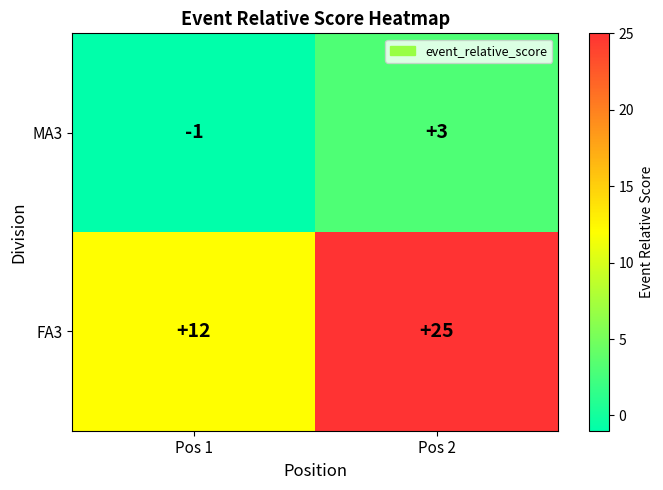

Reading left to right, list all the values displayed in this chart.

MA3: Pos 1=-1	Pos 2=3
FA3: Pos 1=12	Pos 2=25